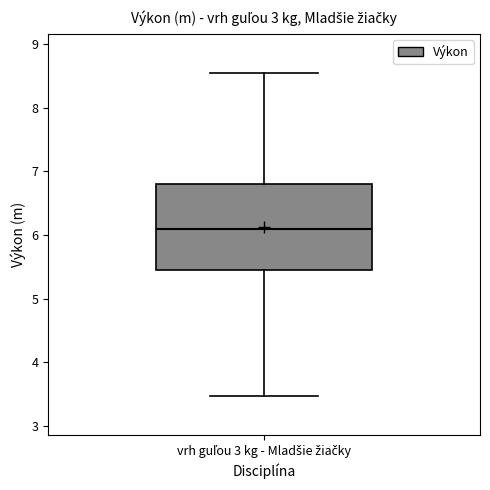

Read this box plot against the y-axis: the position of the median line, the range covered by the box, and the ends of both whiskers. The values are not printed on the chart, so give them approximately, as read against the axis.

median 6.1, box 5.4 to 6.8, whiskers 3.5 to 8.6